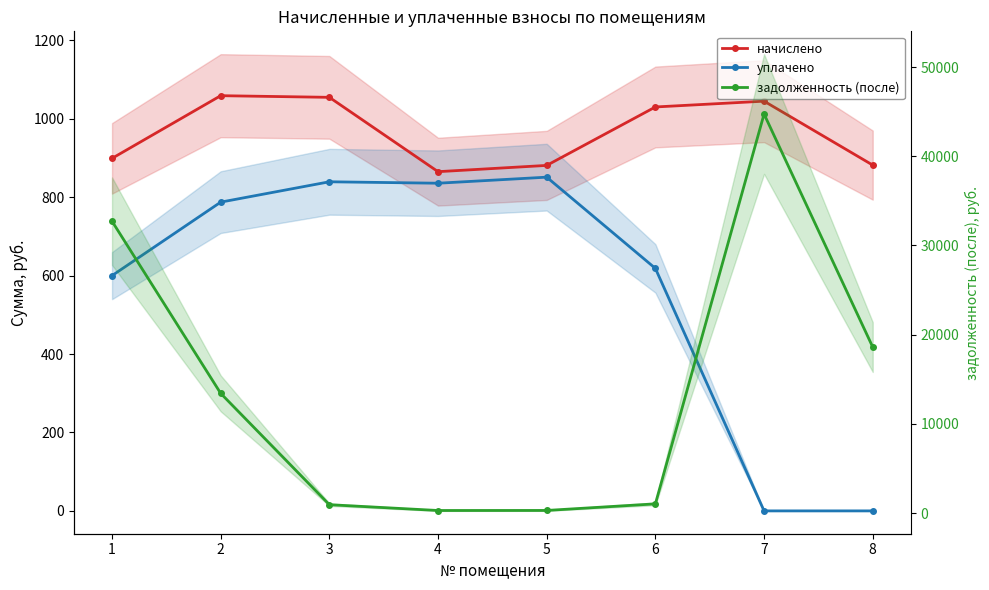

The уплачено series shows 1395.9 at 5. True or false?

False